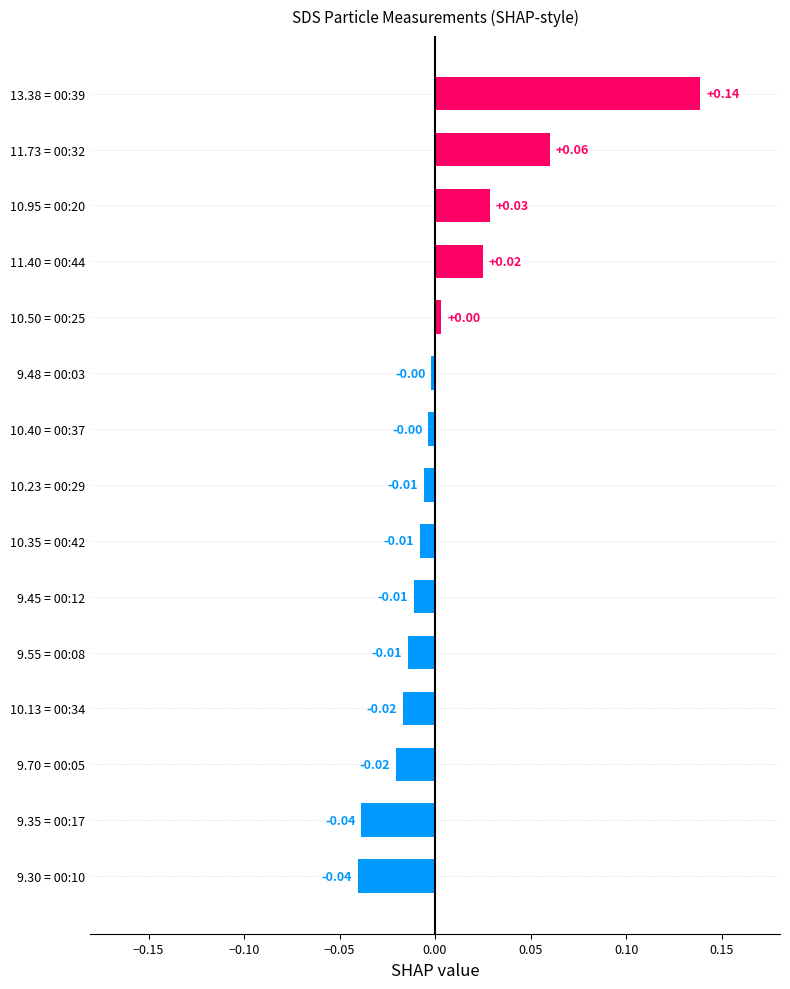

Between 10.40 = 00:37 and 9.70 = 00:05, which is larger?

10.40 = 00:37